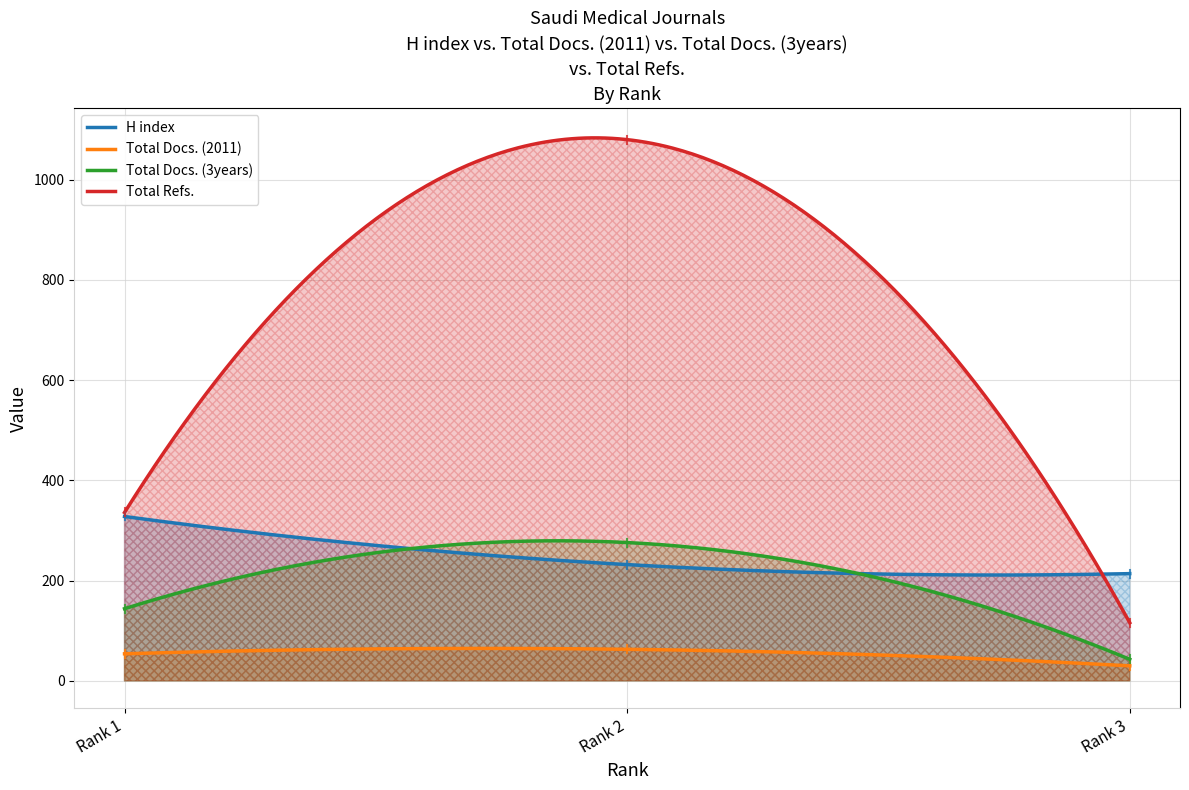

What is the value of the H index point at the 2nd from the left?

232